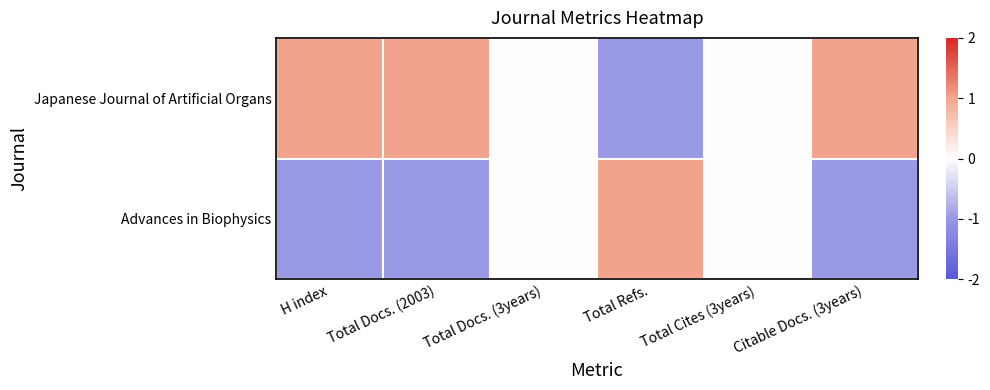

Which series has the largest total across all categories?

Japanese Journal of Artificial Organs